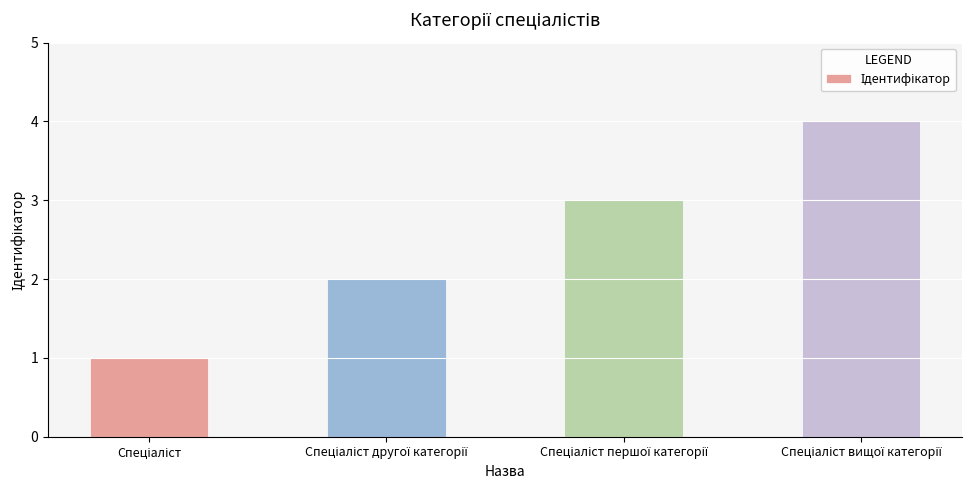

What is the sum of all values?

10